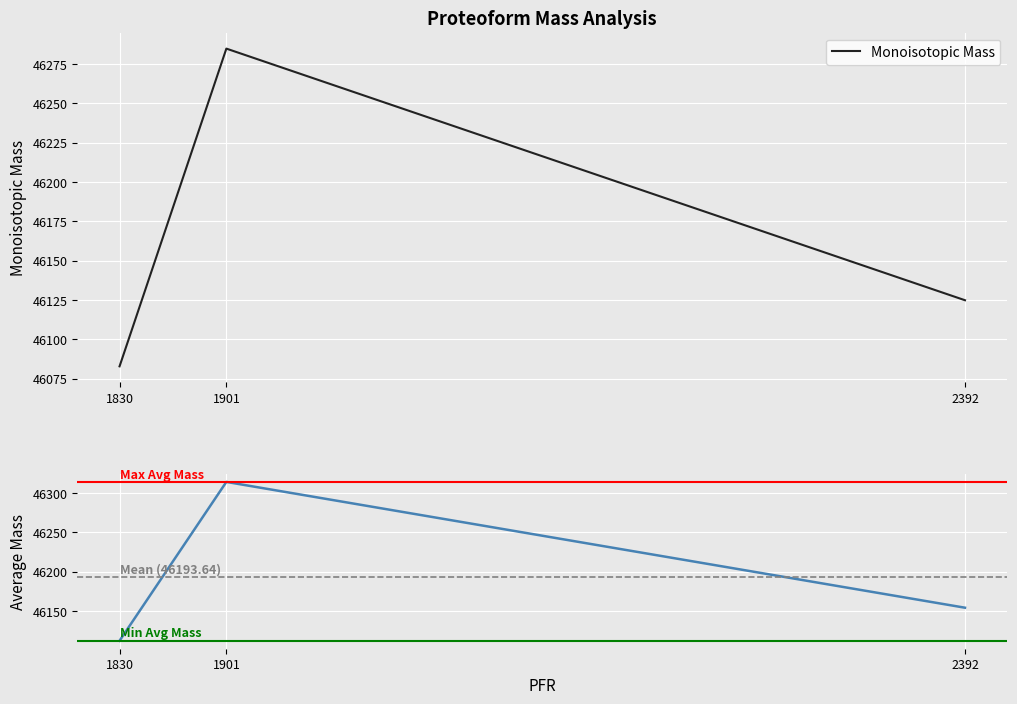

At which label does Average Mass reach its minimum?

1830